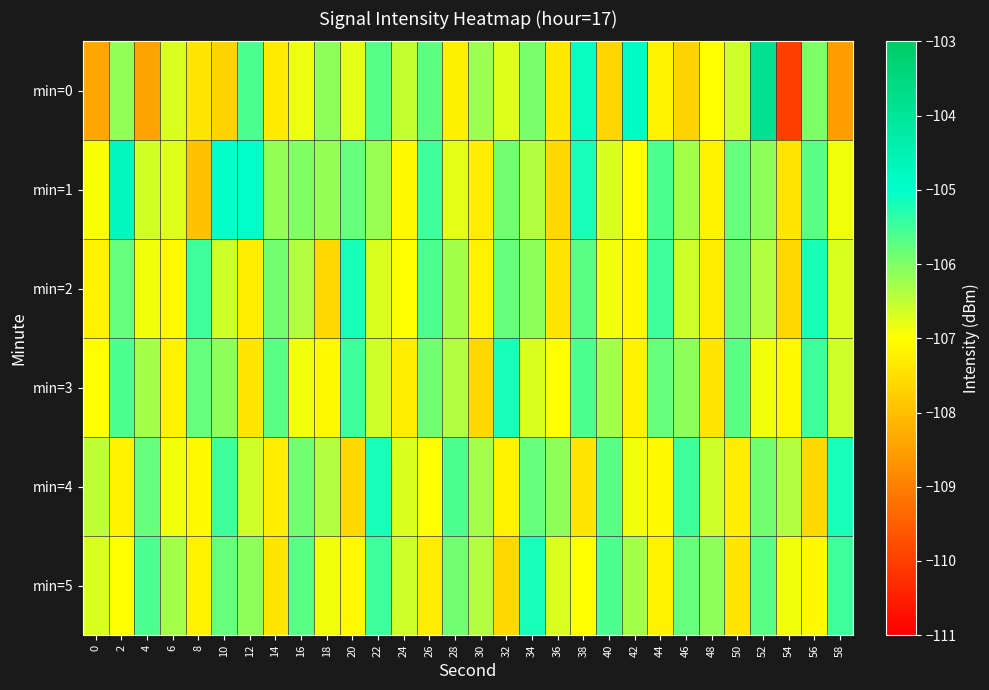

Reading left to right, extract all data points from this chart.

min=0: 0=-108.4	2=-106.1	4=-108.4	6=-106.7	8=-107.4	10=-107.7	12=-105.6	14=-107.3	16=-106.9	18=-106.1	20=-106.8	22=-105.7	24=-106.5	26=-105.7	28=-107.2	30=-106.2	32=-106.7	34=-106.0	36=-107.4	38=-105.1	40=-107.6	42=-104.9	44=-107.2	46=-107.7	48=-107.0	50=-106.6	52=-103.9	54=-110.0	56=-106.0	58=-108.5
min=1: 0=-107.0	2=-104.7	4=-106.6	6=-106.7	8=-107.9	10=-105.1	12=-105.0	14=-106.2	16=-106.0	18=-106.2	20=-105.8	22=-106.2	24=-107.1	26=-105.5	28=-106.8	30=-107.3	32=-105.9	34=-106.4	36=-107.6	38=-105.2	40=-106.7	42=-107.0	44=-105.6	46=-106.3	48=-107.2	50=-105.8	52=-106.1	54=-107.4	56=-105.7	58=-106.9
min=2: 0=-107.2	2=-105.8	4=-106.9	6=-107.1	8=-105.5	10=-106.6	12=-107.3	14=-105.9	16=-106.4	18=-107.6	20=-105.2	22=-106.7	24=-107.0	26=-105.6	28=-106.3	30=-107.2	32=-105.8	34=-106.1	36=-107.4	38=-105.7	40=-106.9	42=-107.1	44=-105.5	46=-106.6	48=-107.3	50=-105.9	52=-106.4	54=-107.6	56=-105.2	58=-106.7
min=3: 0=-107.0	2=-105.6	4=-106.3	6=-107.2	8=-105.8	10=-106.1	12=-107.4	14=-105.7	16=-106.9	18=-107.1	20=-105.5	22=-106.6	24=-107.3	26=-105.9	28=-106.4	30=-107.6	32=-105.2	34=-106.7	36=-107.0	38=-105.6	40=-106.3	42=-107.2	44=-105.8	46=-106.1	48=-107.4	50=-105.7	52=-106.9	54=-107.1	56=-105.5	58=-106.6
min=4: 0=-106.5	2=-107.2	4=-105.8	6=-106.9	8=-107.1	10=-105.5	12=-106.6	14=-107.3	16=-105.9	18=-106.4	20=-107.6	22=-105.2	24=-106.7	26=-107.0	28=-105.6	30=-106.3	32=-107.2	34=-105.8	36=-106.1	38=-107.4	40=-105.7	42=-106.9	44=-107.1	46=-105.5	48=-106.6	50=-107.3	52=-105.9	54=-106.4	56=-107.6	58=-105.2
min=5: 0=-106.7	2=-107.0	4=-105.6	6=-106.3	8=-107.2	10=-105.8	12=-106.1	14=-107.4	16=-105.7	18=-106.9	20=-107.1	22=-105.5	24=-106.6	26=-107.3	28=-105.9	30=-106.4	32=-107.6	34=-105.2	36=-106.7	38=-107.0	40=-105.6	42=-106.3	44=-107.2	46=-105.8	48=-106.1	50=-107.4	52=-105.7	54=-106.9	56=-107.1	58=-105.5